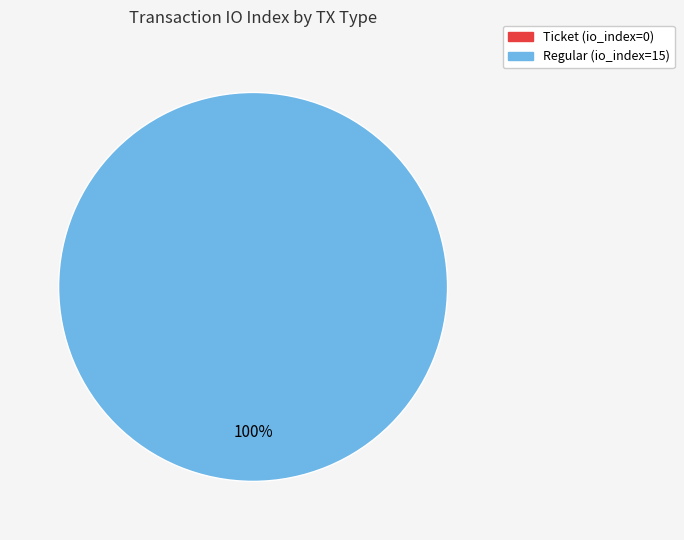

Count the number of slices in the pie.

2